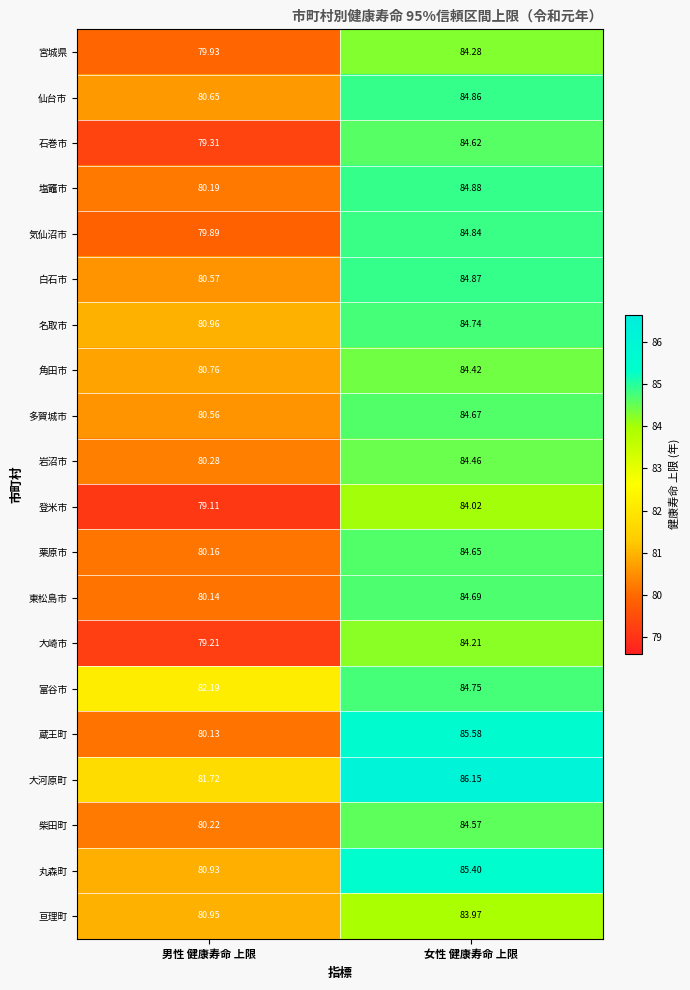

Where is 宮城県 nearest to the value 82?

男性 健康寿命 上限